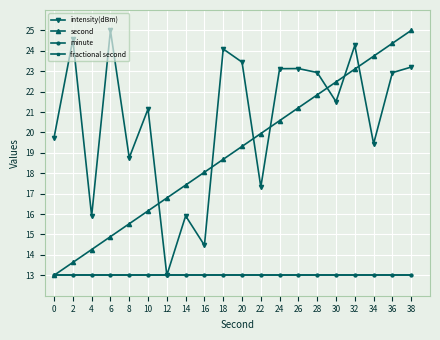

Is this an area chart (filled region under the line)?

No